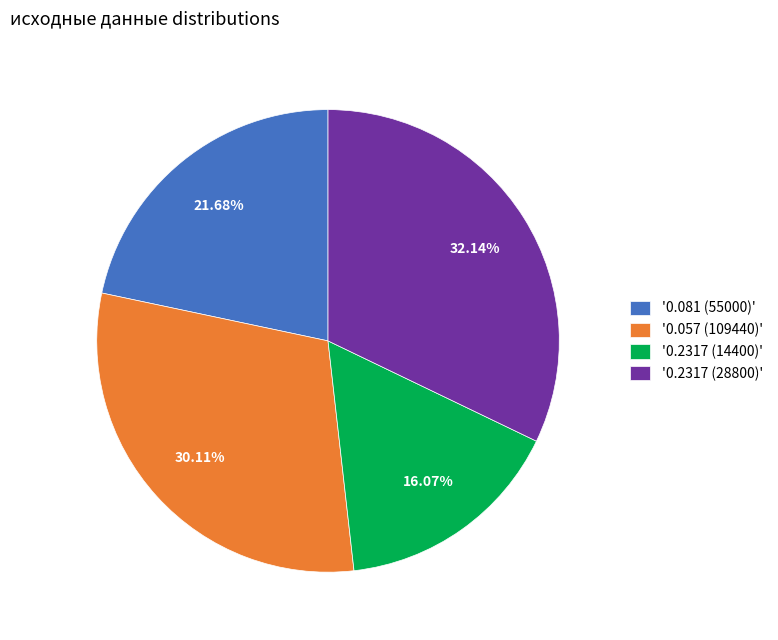

Count the number of slices in the pie.

4